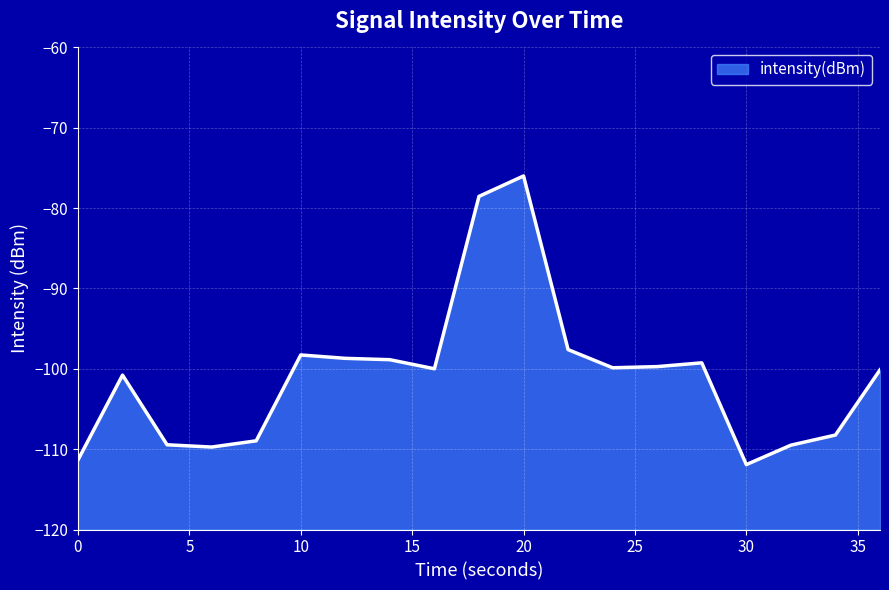

Read the value at 6.

-109.7